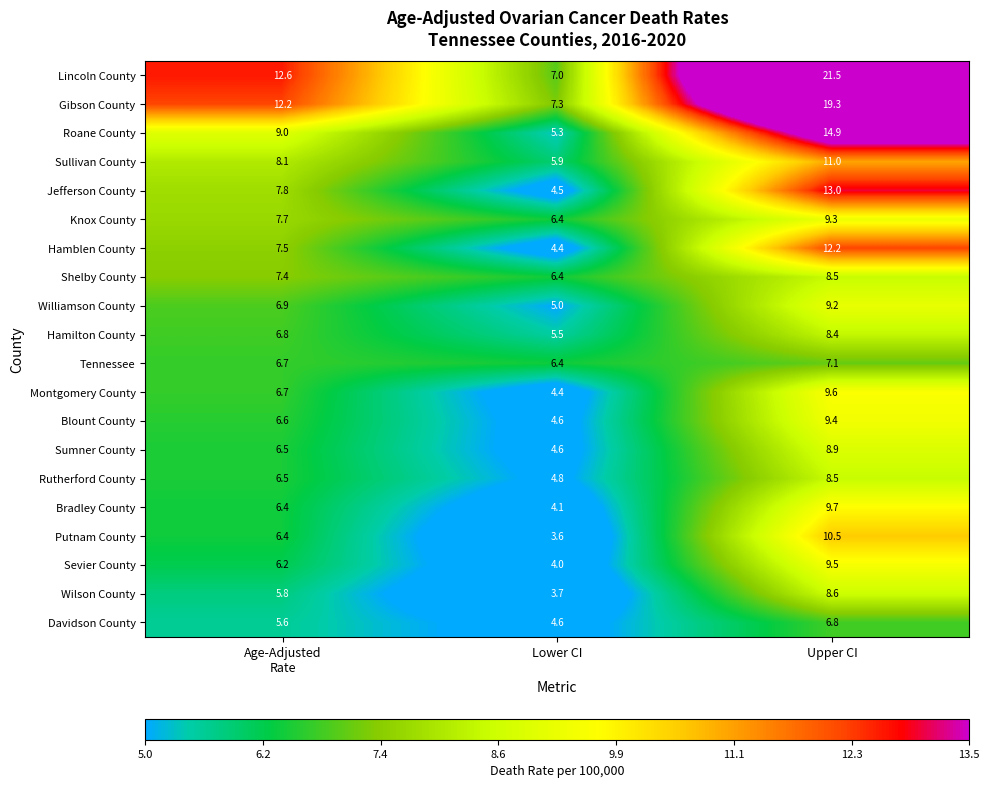

Which series has the largest total across all categories?

Lincoln County